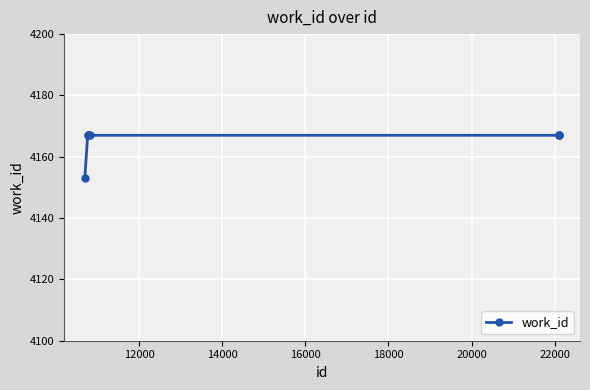

What is the greatest value displayed?

4167